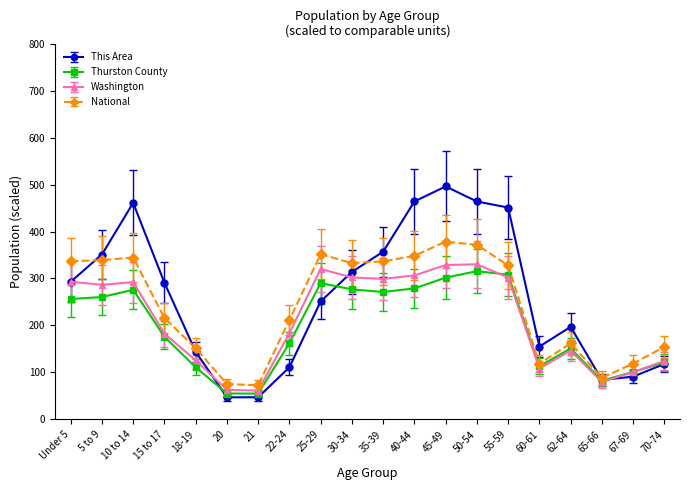

What is the value of the Thurston County point at the 18th from the left?

82.6